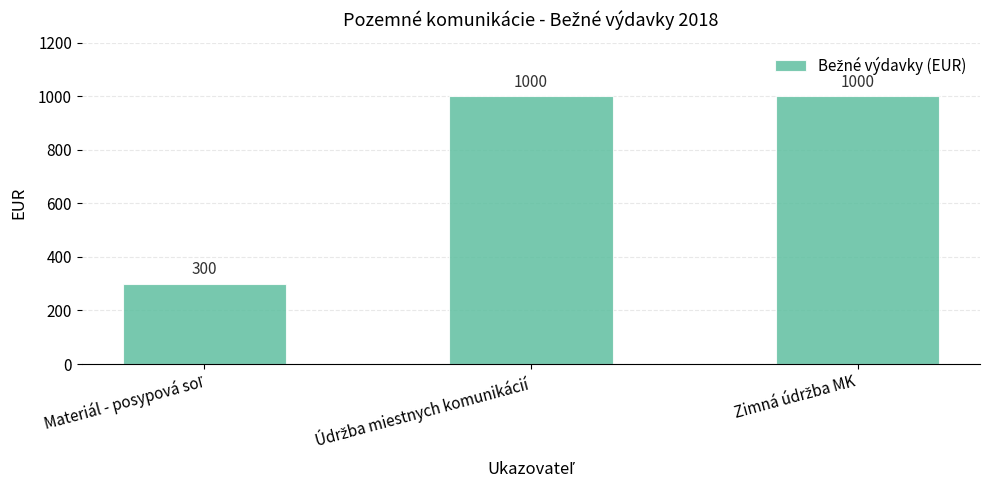

What is the smallest value displayed?

300